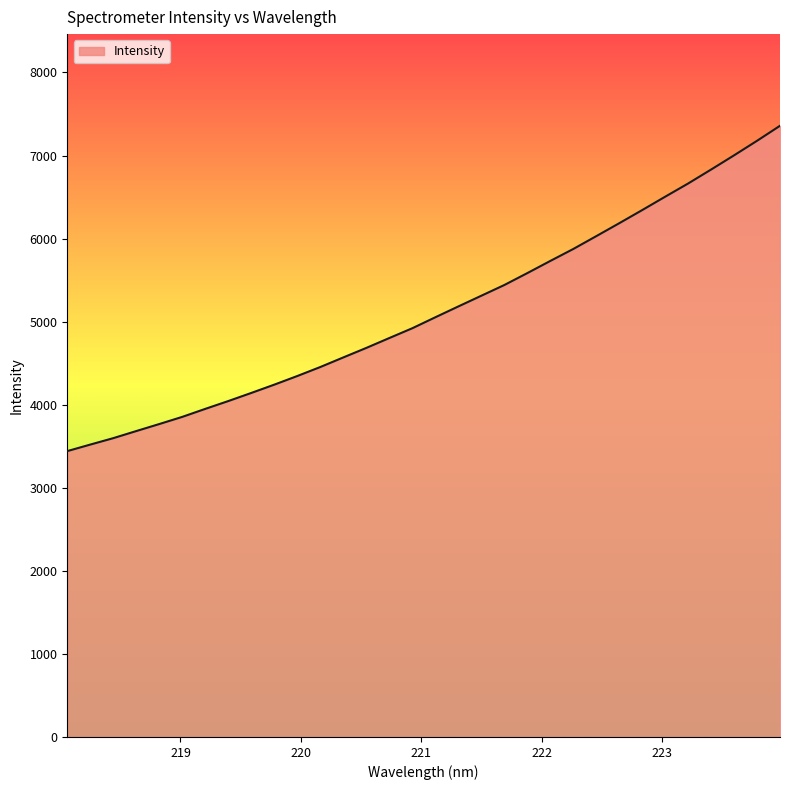

What is the difference between the maximum and minimum values?

3916.8